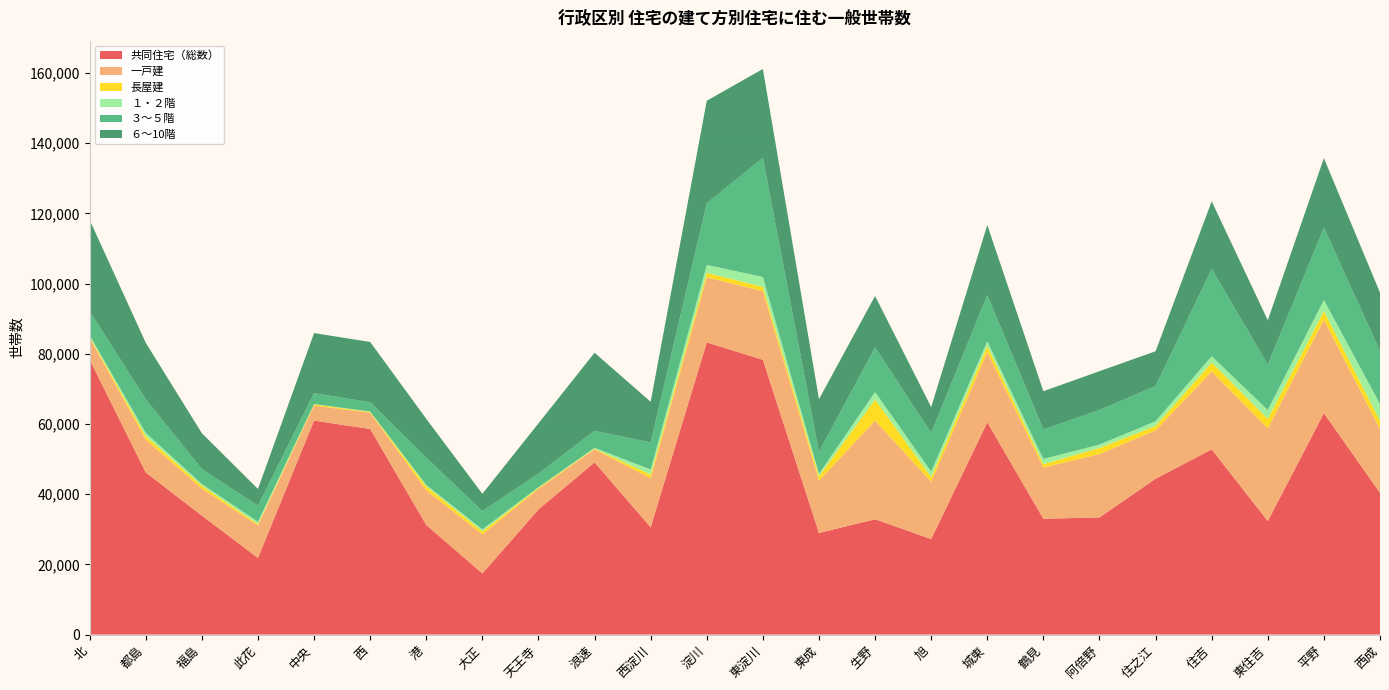

Reading right to left, what are all the values shown in this chart?

共同住宅（総数）: 40367	63068	32334	52758	44388	33375	32980	60467	27215	32846	28946	78272	83220	30560	49051	35642	17413	31225	58564	60946	21818	33893	46183	78335
一戸建: 18148	26620	26421	22175	13780	18030	14599	19979	16314	28119	14891	19528	18553	13955	3711	5854	11131	9864	4624	4270	9265	7671	9345	6194
長屋建: 2429	2502	2705	2565	1270	1747	976	1727	1354	5981	1257	1266	1276	1081	214	315	859	1157	229	379	413	841	1016	382
１・２階: 4732	3132	2513	1804	1332	989	1460	1394	1548	2147	721	2806	2257	1424	227	165	570	389	128	75	655	501	937	367
３～５階: 15086	20594	12891	24855	10021	9865	8406	13121	11033	12691	6214	33914	17554	7695	4861	3874	5220	7753	2641	3090	4555	4246	9548	6821
６～10階: 16652	19796	12684	19265	9918	11022	10895	19982	7343	14666	15028	25338	29205	11596	22225	14319	4906	11071	17169	17128	4777	10209	16093	26006